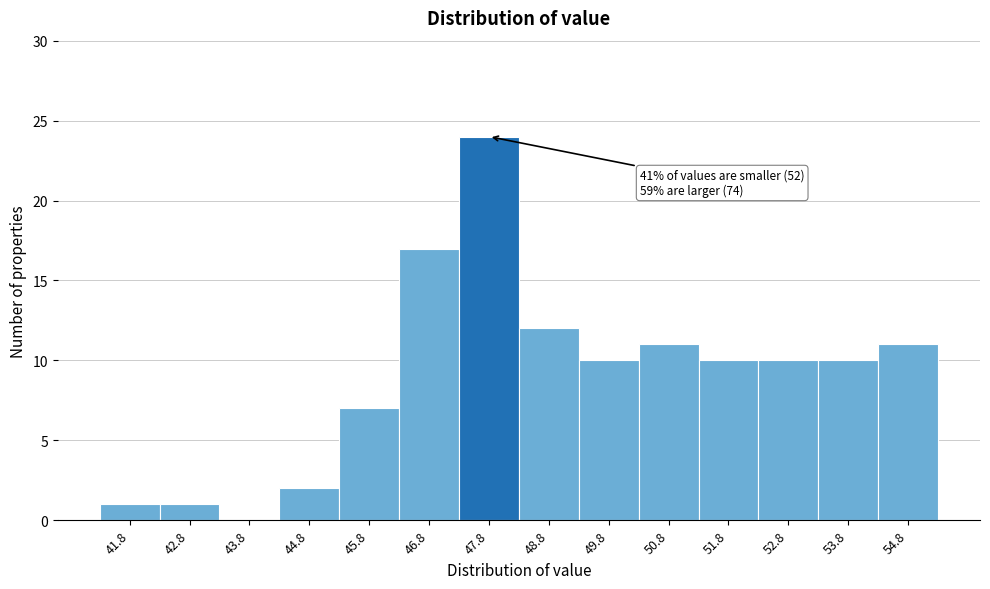

Reading right to left, what are all the values shown in this chart?

54.8=11	53.8=10	52.8=10	51.8=10	50.8=11	49.8=10	48.8=12	47.8=24	46.8=17	45.8=7	44.8=2	43.8=0	42.8=1	41.8=1